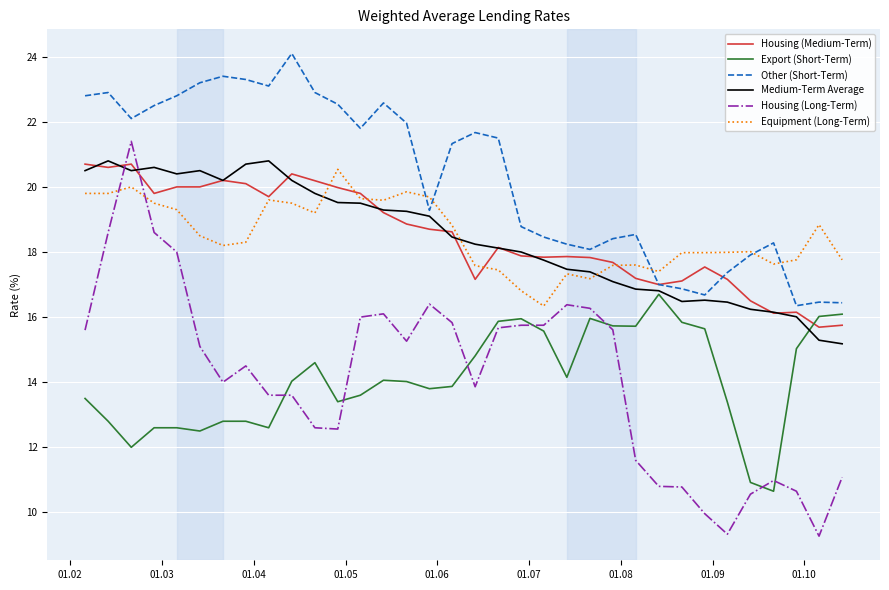

After their last crossing, which series has the higher values: Housing (Medium-Term) or Other (Short-Term)?

Other (Short-Term)